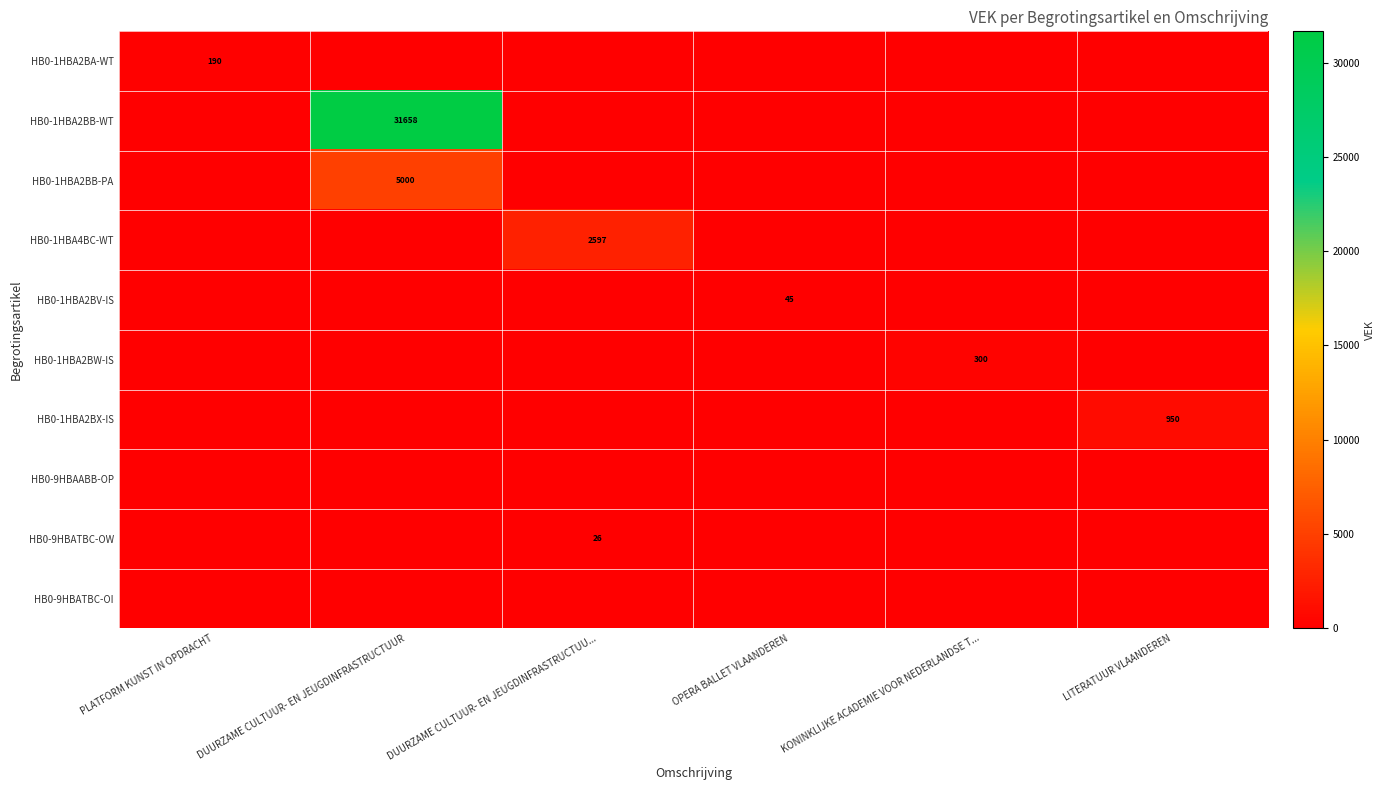

The HB0-1HBA2BX-IS series shows 950 at LITERATUUR VLAANDEREN. True or false?

True